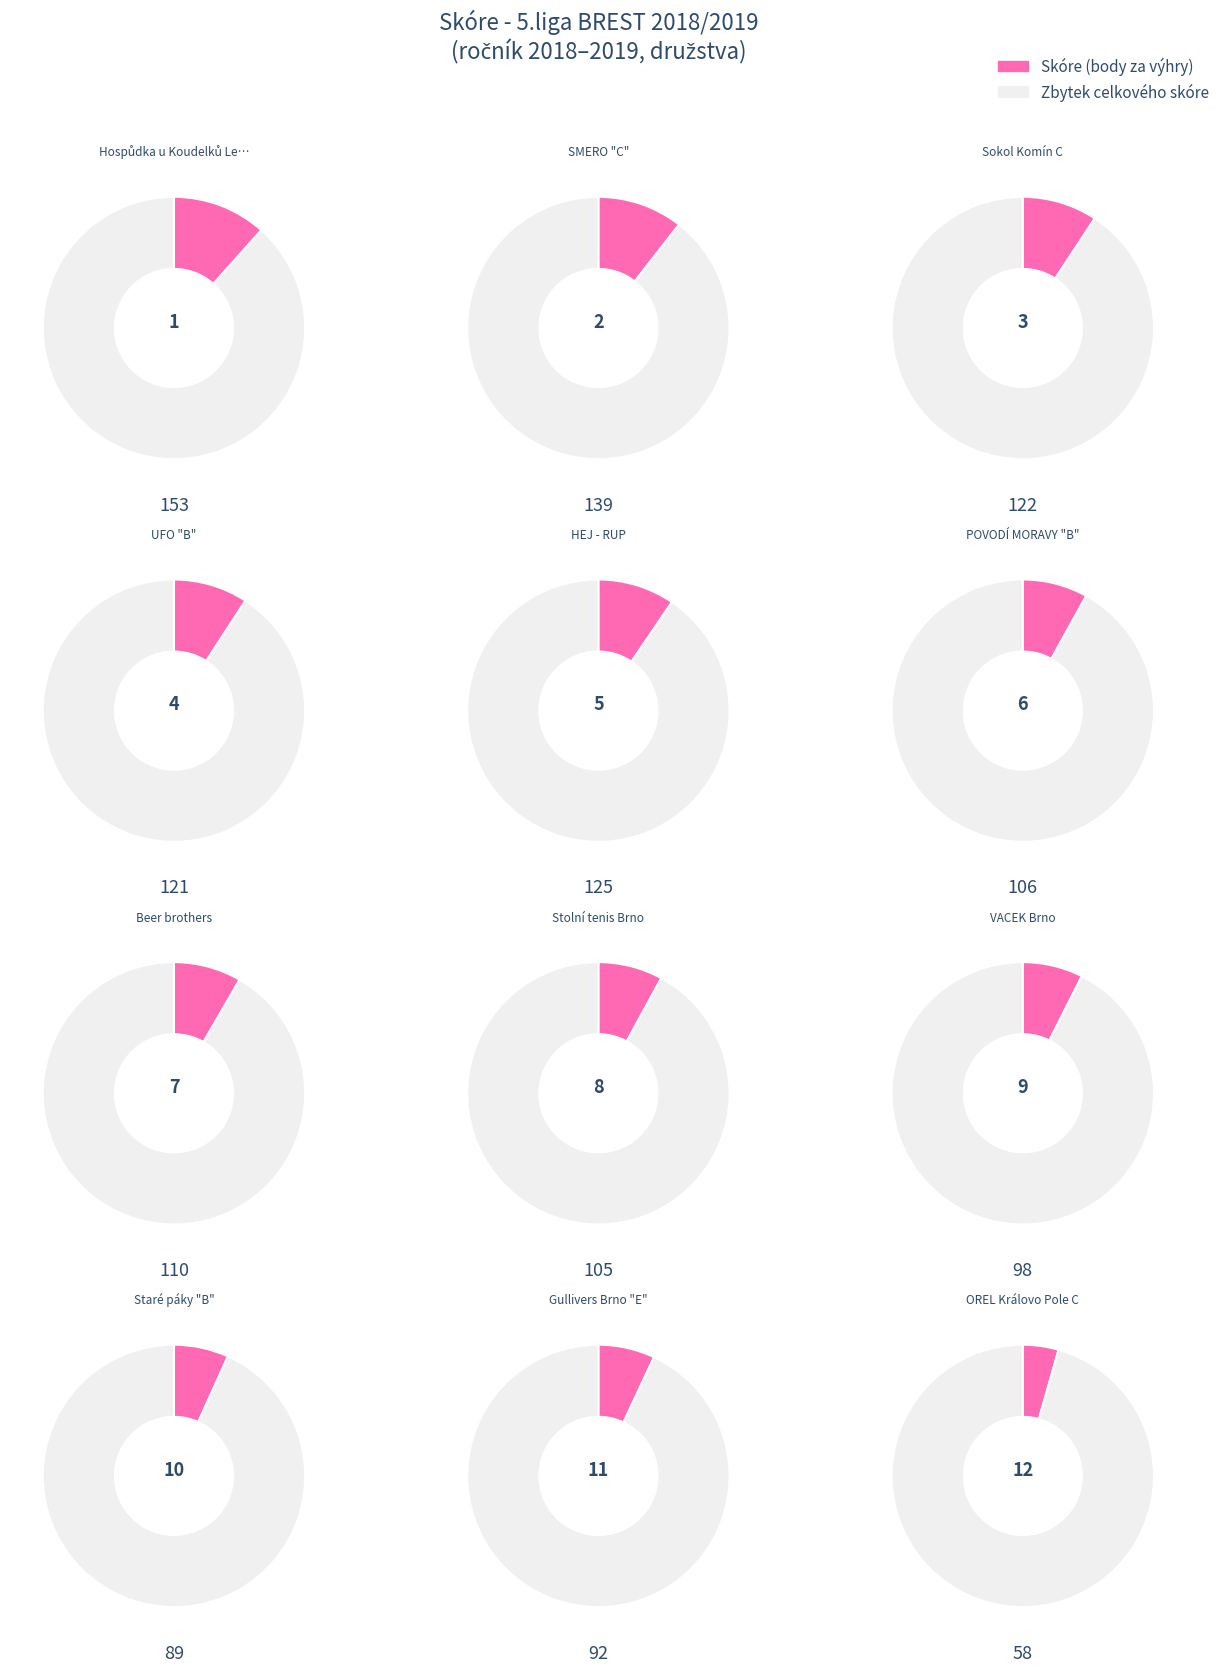

The Gullivers Brno "E" slice represents 1% of the pie. True or false?

False